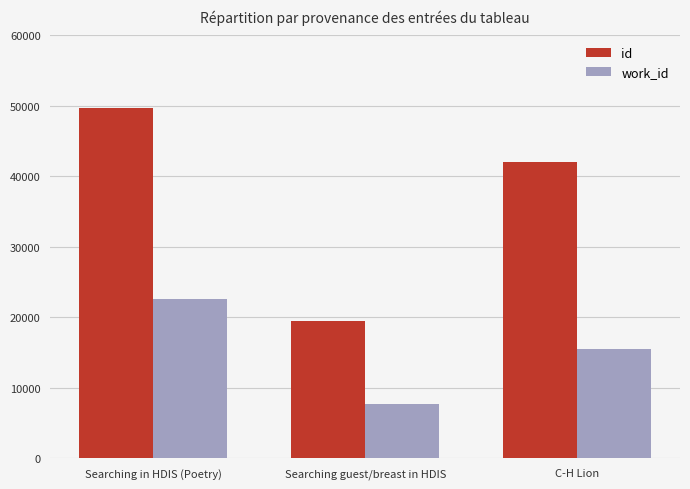

Rank the categories by work_id value from lowest to highest.

Searching guest/breast in HDIS, C-H Lion, Searching in HDIS (Poetry)